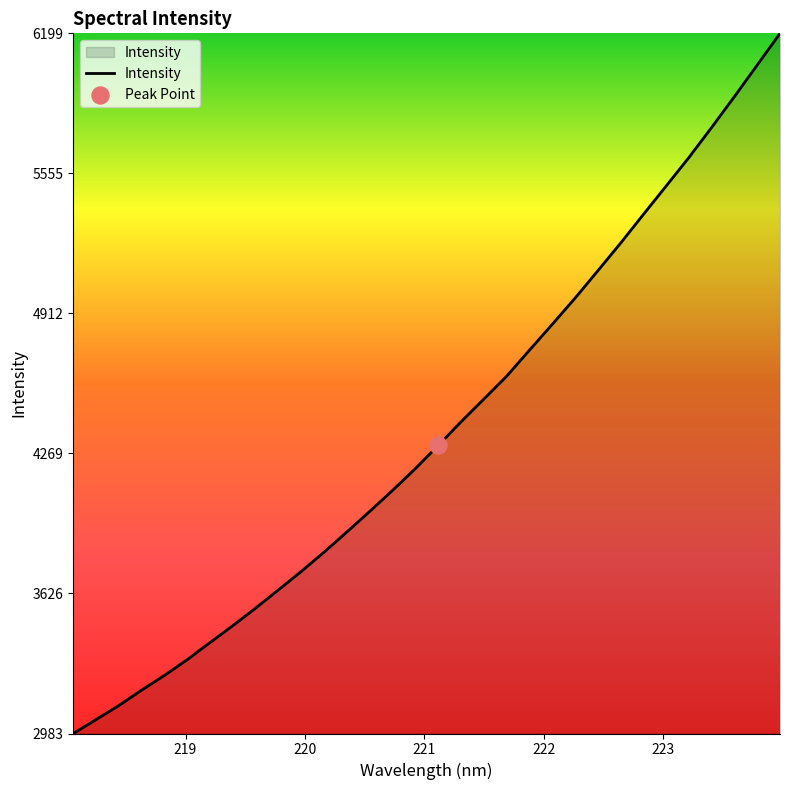

What is the greatest value displayed?

6198.6